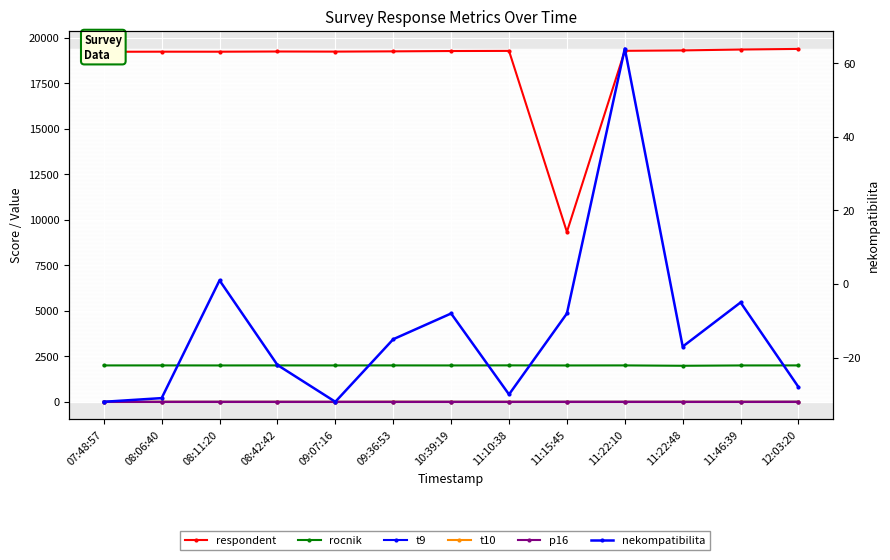

True or false: rocnik and t10 cross at least once.

False